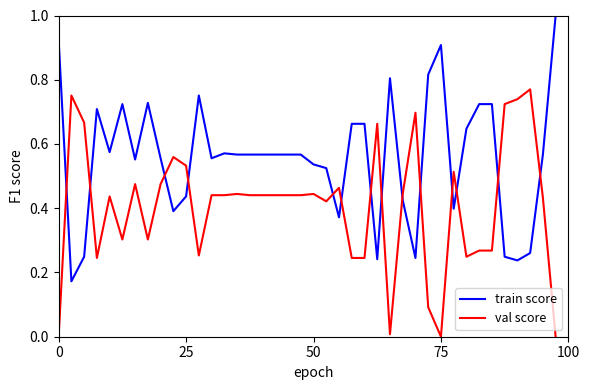

How many times do val score and train score cross each other?

14